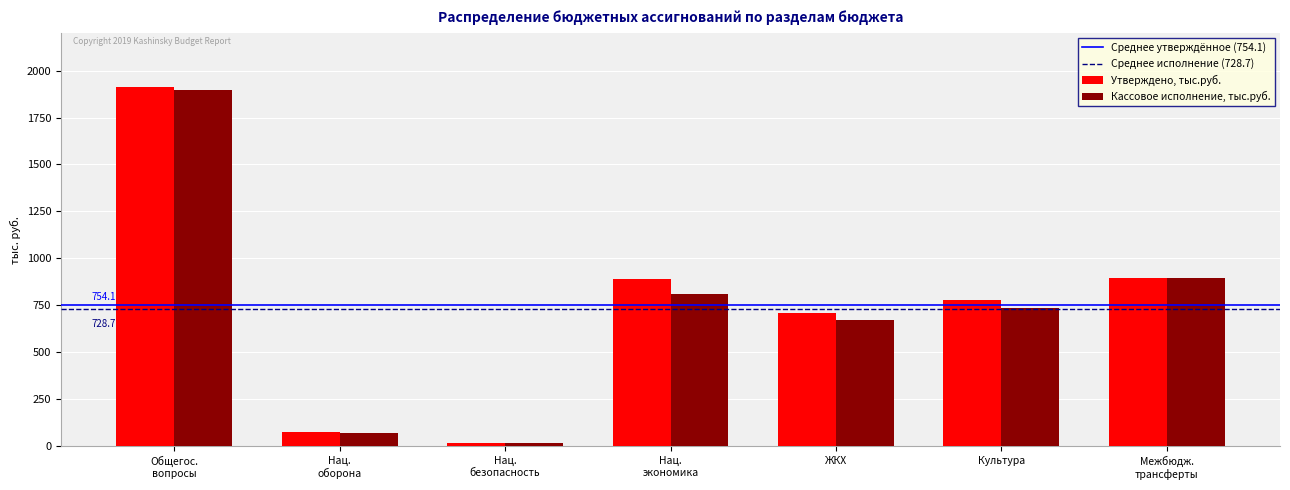

At which label does Утверждено, тыс.руб. reach its minimum?

Нац.
безопасность